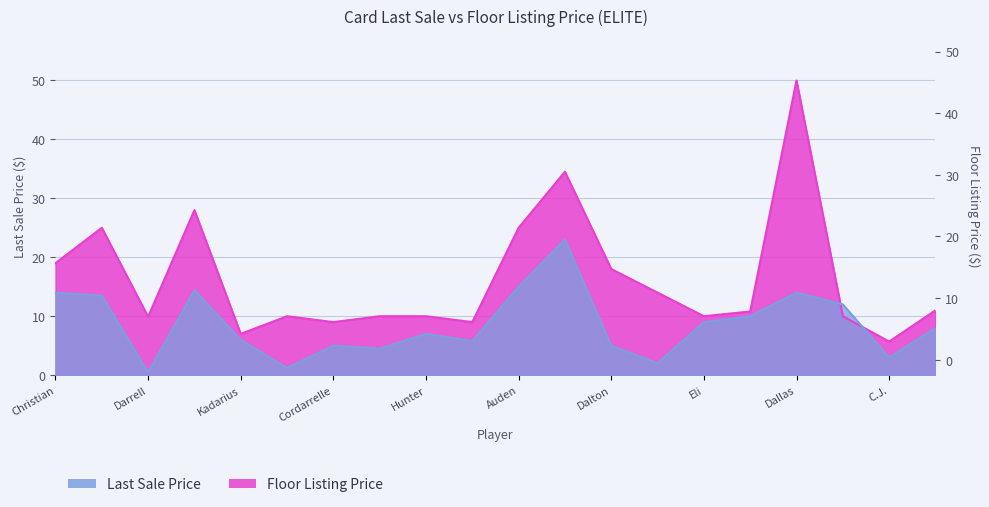

Is it true that Last Sale Price equals 15.0 at Auden?

True